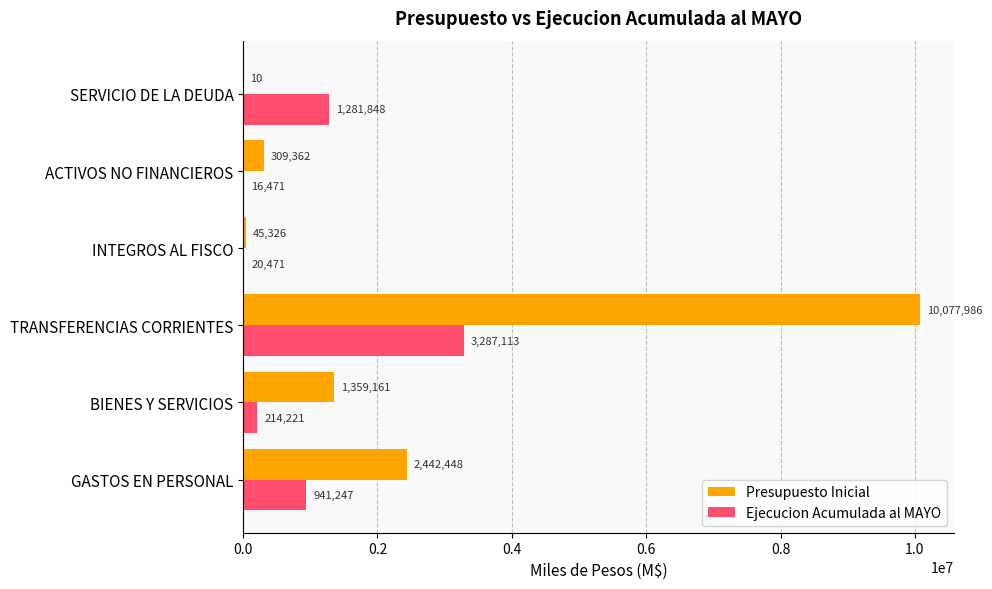

At which label does Presupuesto Inicial reach its peak?

TRANSFERENCIAS CORRIENTES